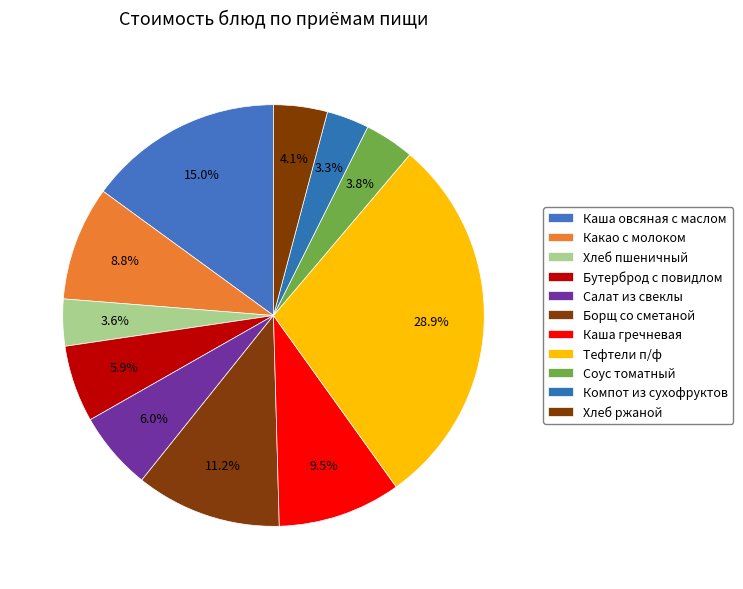

How many slices are in this pie chart?

11